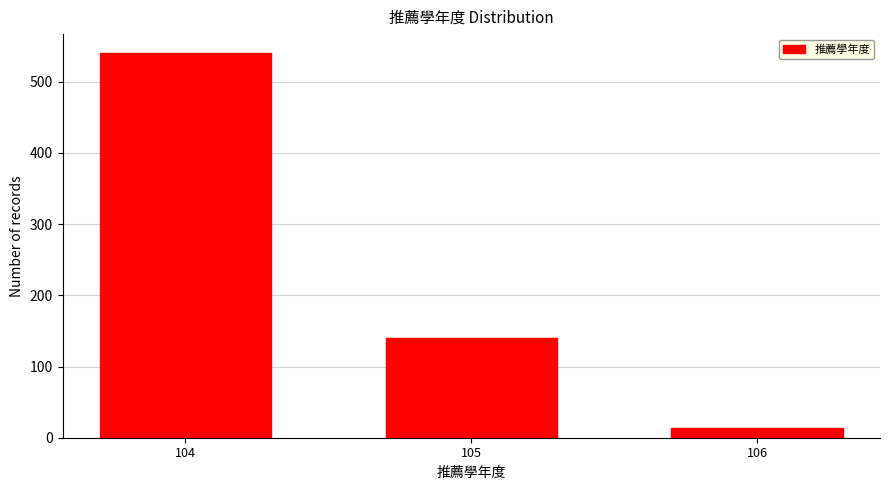

Reading right to left, list all the values displayed in this chart.

106=14	105=140	104=540